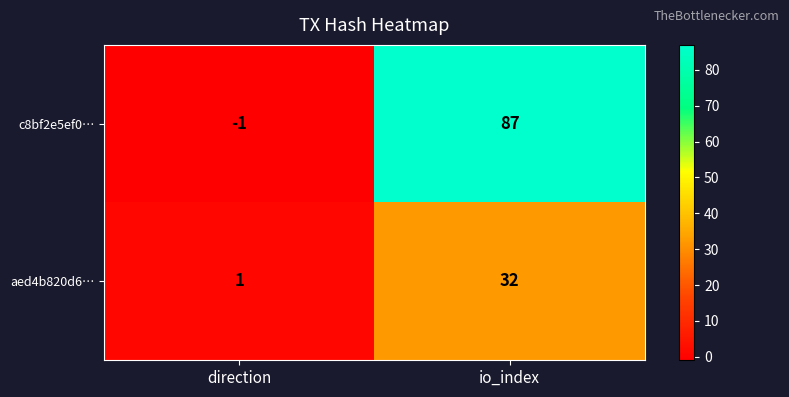

How many distinct data groups are displayed?

2